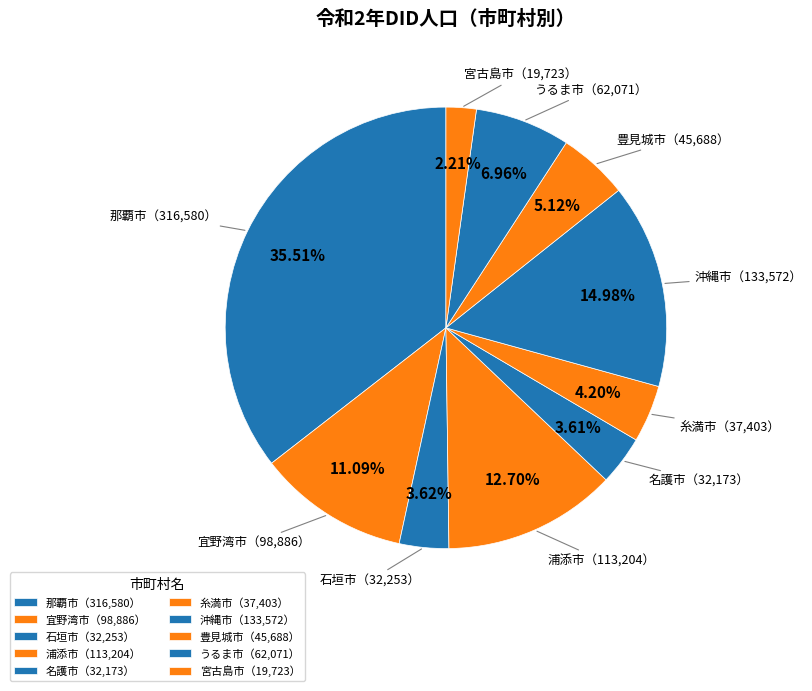

Count the number of slices in the pie.

10